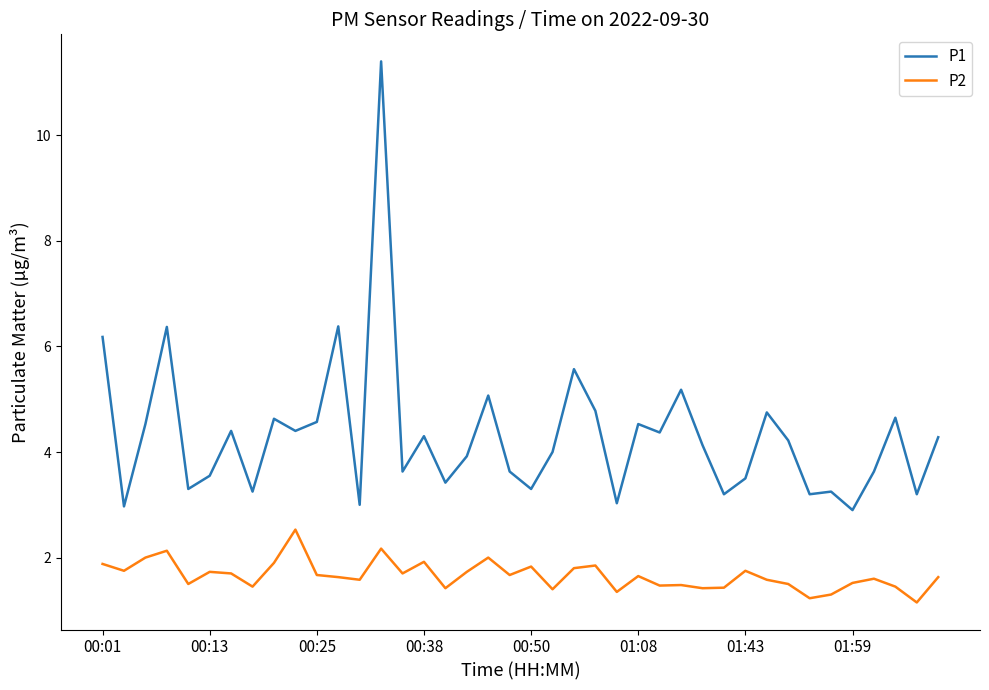

What is the highest value of the P1 series?

11.4